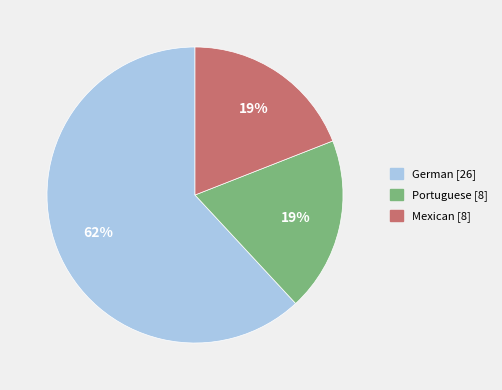

To the nearest percent, what is the difference between the largest and smallest slice percentages?

43%